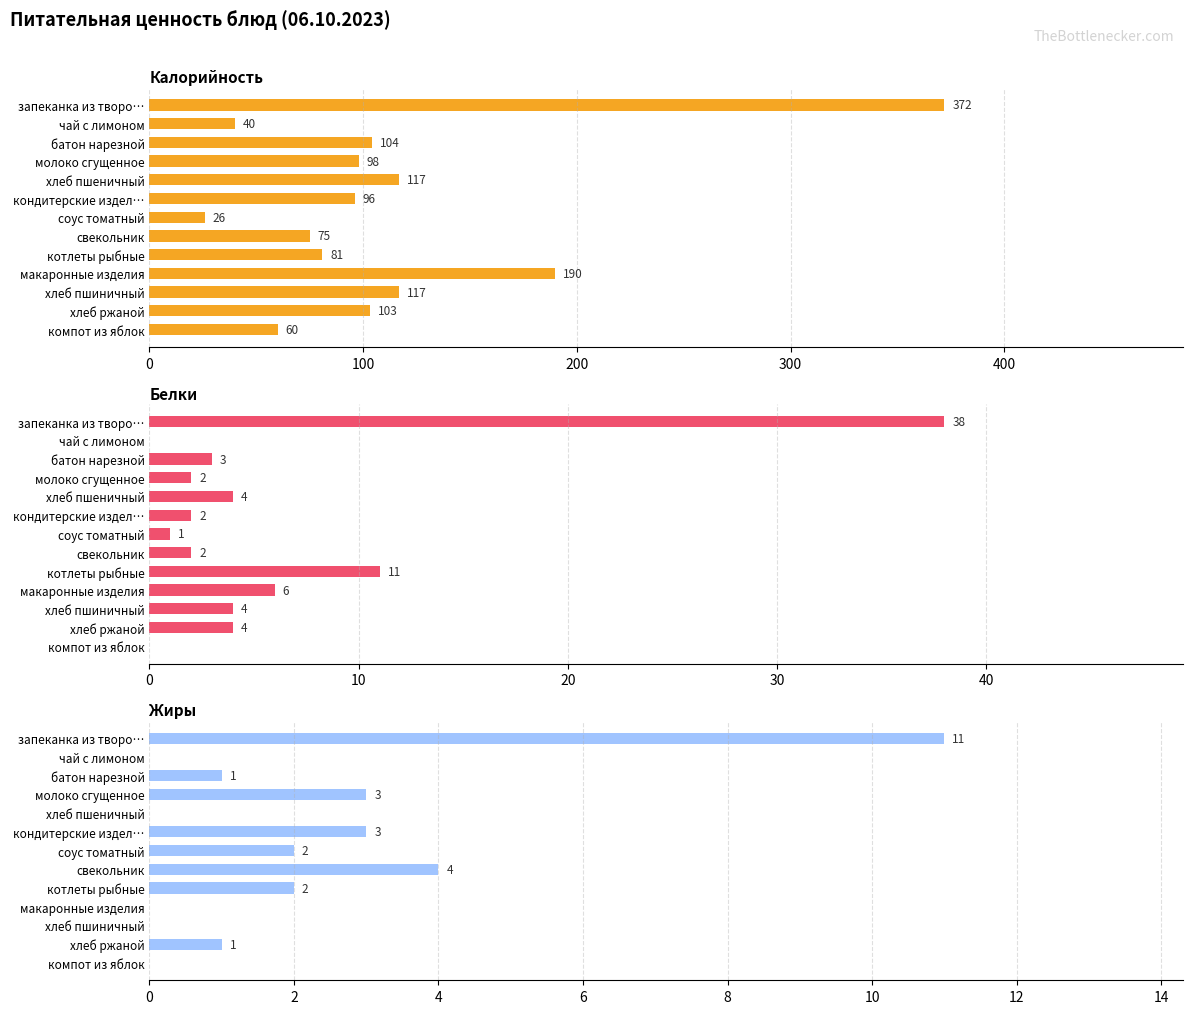

Reading left to right, transcribe all the data shown in this chart.

Калорийность: 372	40	104	98	117	96	26	75	81	190	117	103	60
Белки: 38	0	3	2	4	2	1	2	11	6	4	4	0
Жиры: 11	0	1	3	0	3	2	4	2	0	0	1	0